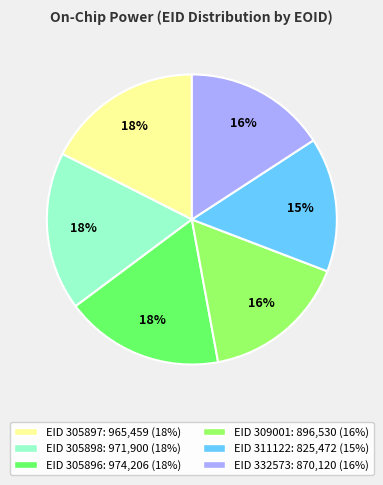

To the nearest percent, what is the difference between the largest and smallest slice percentages?

3%